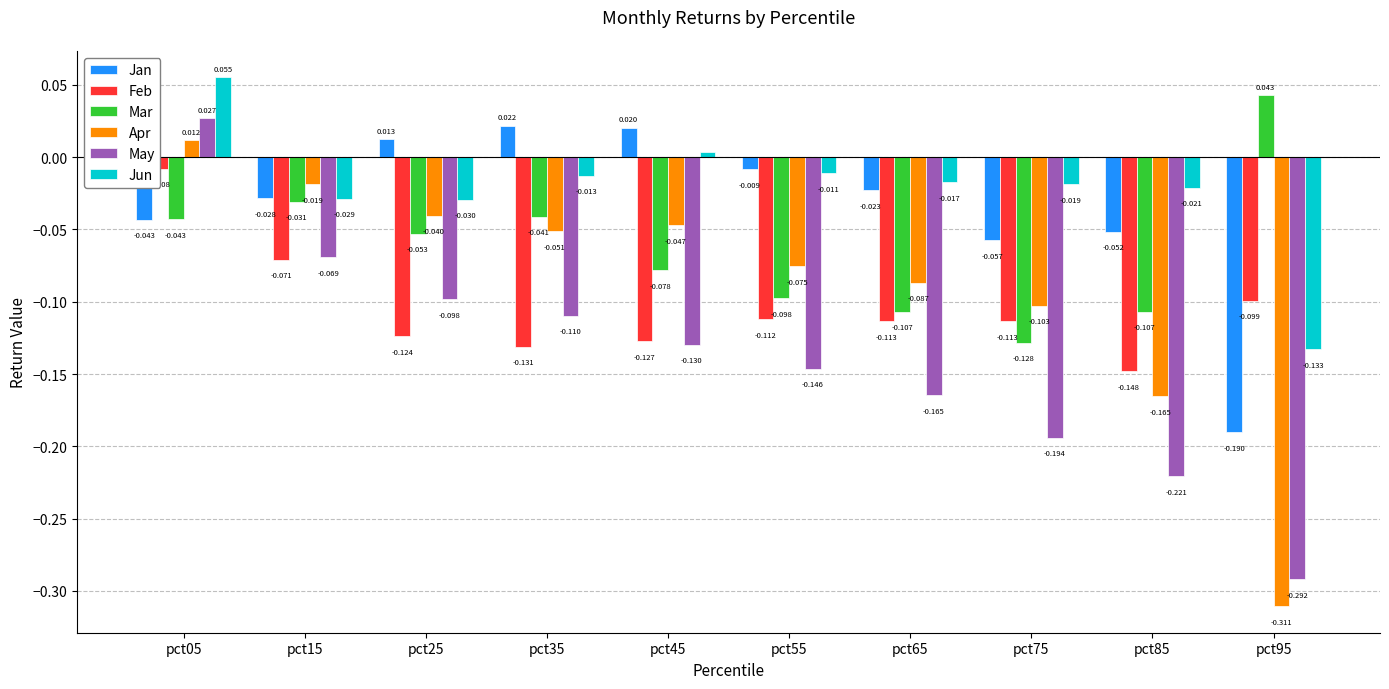

Is the value of Jun at pct85 greater than the value of Mar at pct35?

Yes